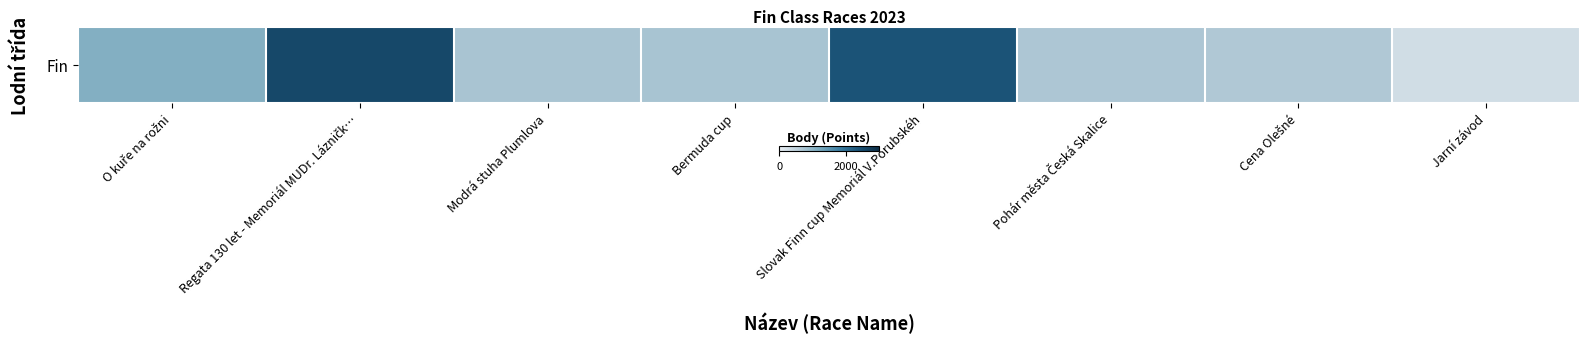

Which has a higher value, Cena Olešné or Regata 130 let - Memoriál MUDr. Lázničk…?

Regata 130 let - Memoriál MUDr. Lázničk…